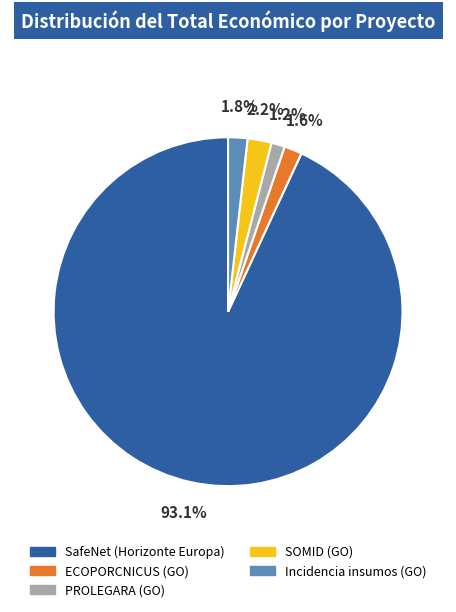

What percentage is the ECOPORCNICUS (GO) slice, to the nearest percent?

2%